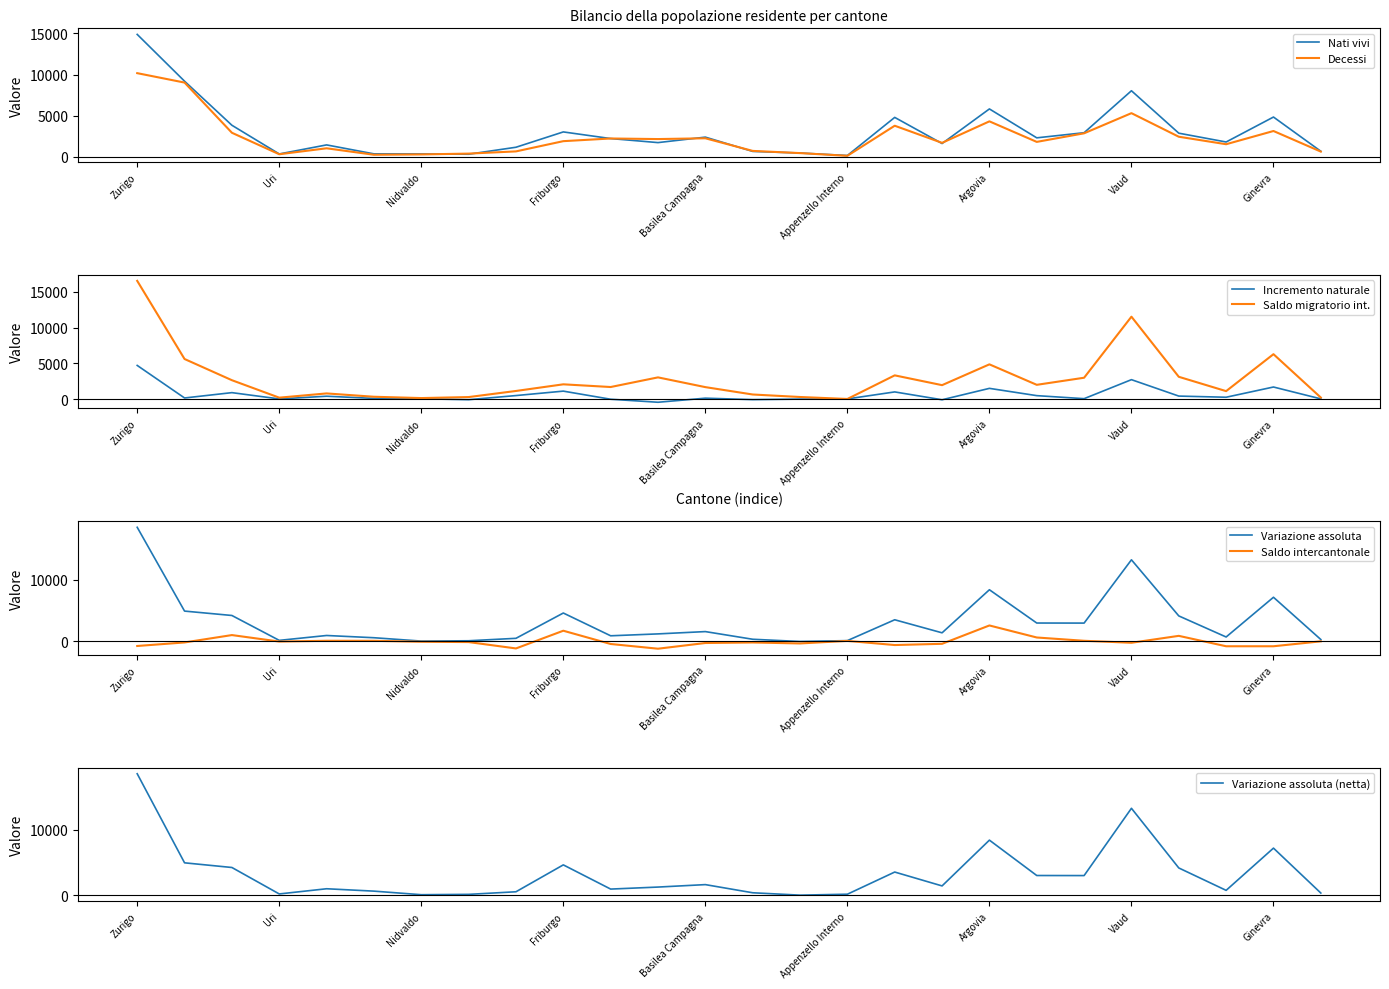

Reading left to right, what are all the values shown in this chart?

intercantonale: -741	-165	1034	-19	107	102	-53	-104	-1140	1741	-416	-1183	-256	-170	-328	88	-588	-387	2598	641	105	-217	908	-786	-786	15
Variazione assoluta: 18570	4936	4222	173	967	603	57	109	506	4622	918	1226	1601	354	-11	132	3524	1402	8408	2994	2984	13281	4151	723	7186	312
Incremento naturale: 4709	167	912	35	412	108	59	-73	504	1123	-9	-430	139	-62	11	37	1013	-82	1509	493	71	2723	432	270	1697	42
Saldo migratorio int.: 16513	5605	2648	211	803	338	154	294	1145	2073	1696	3042	1682	653	304	29	3323	1957	4860	2003	2992	11512	3122	1123	6279	226
Nati vivi: 14879	9192	3839	351	1451	363	353	320	1166	3029	2222	1731	2395	660	466	163	4794	1619	5822	2310	2932	8032	2876	1804	4837	680
Decessi: 10170	9025	2927	316	1039	255	294	393	662	1906	2231	2161	2256	722	455	126	3781	1701	4313	1817	2861	5309	2444	1534	3140	638